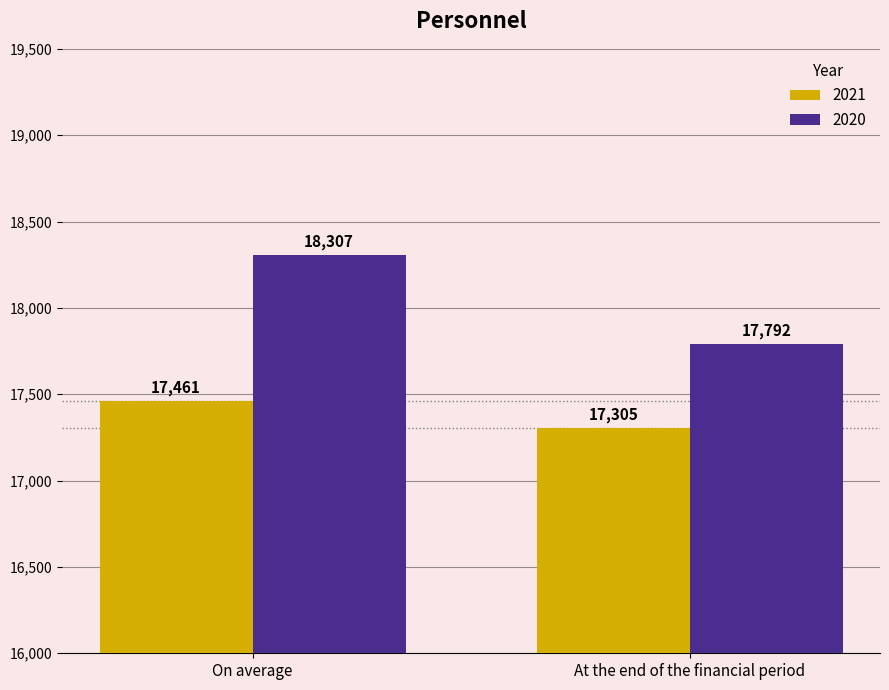

The 2021 series shows 17305 at At the end of the financial period. True or false?

True